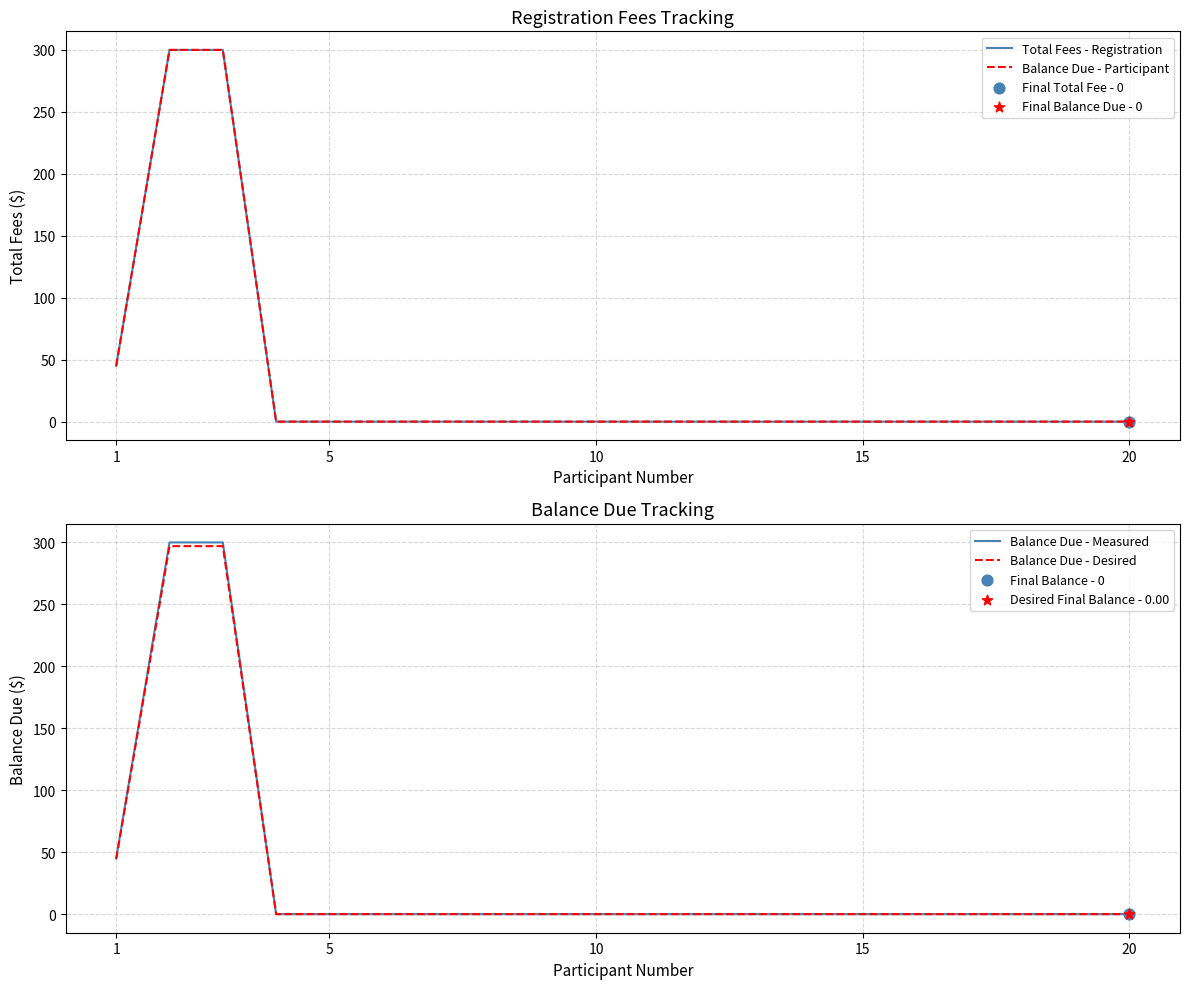

At how many categories does at least one series exceed 163?

2